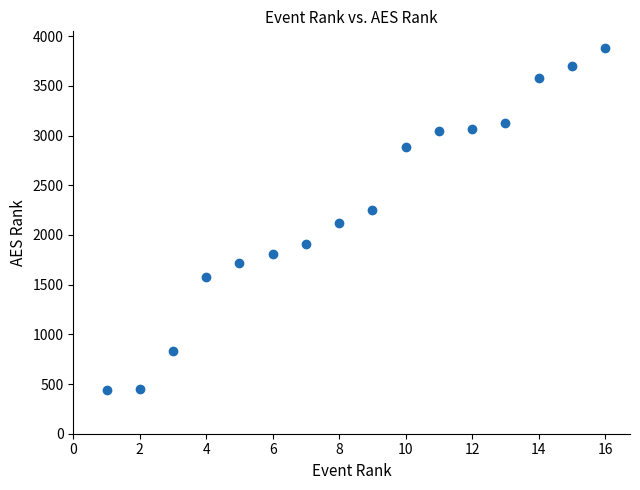

What is the range of X values (max minus min)?

15